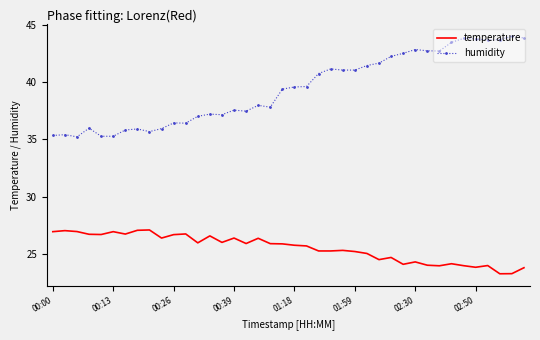

Which series has the largest total across all categories?

humidity